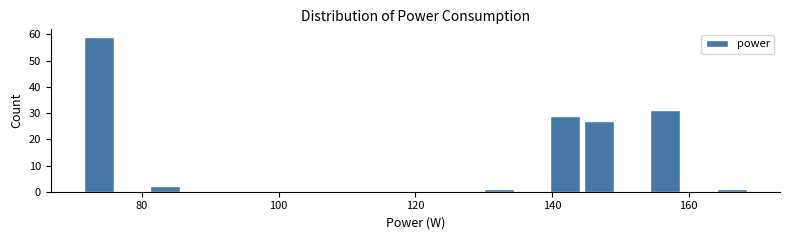

Read against the x-axis, roughly where is the centre of the tallest bar?

74